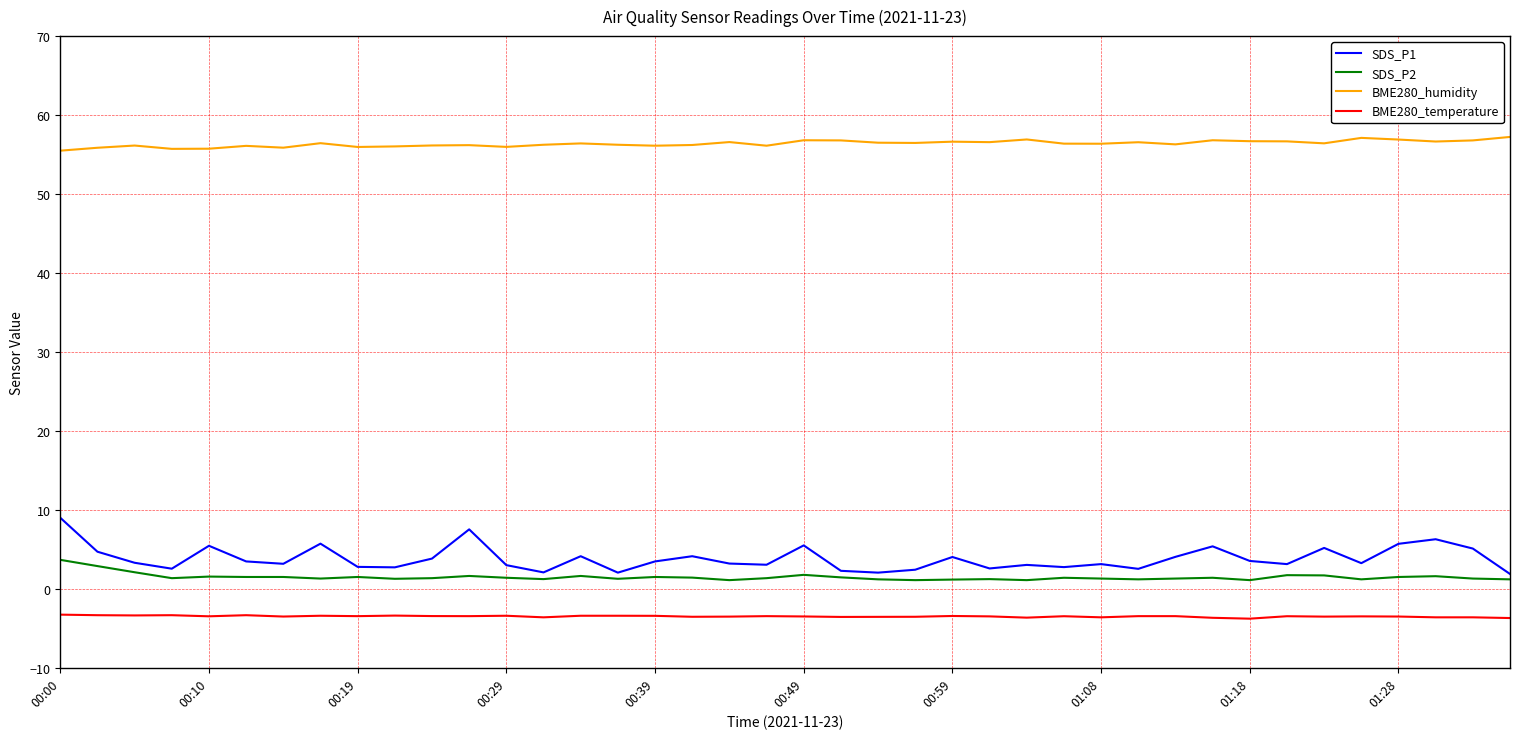

Does the chart display data point markers on the line(s)?

No